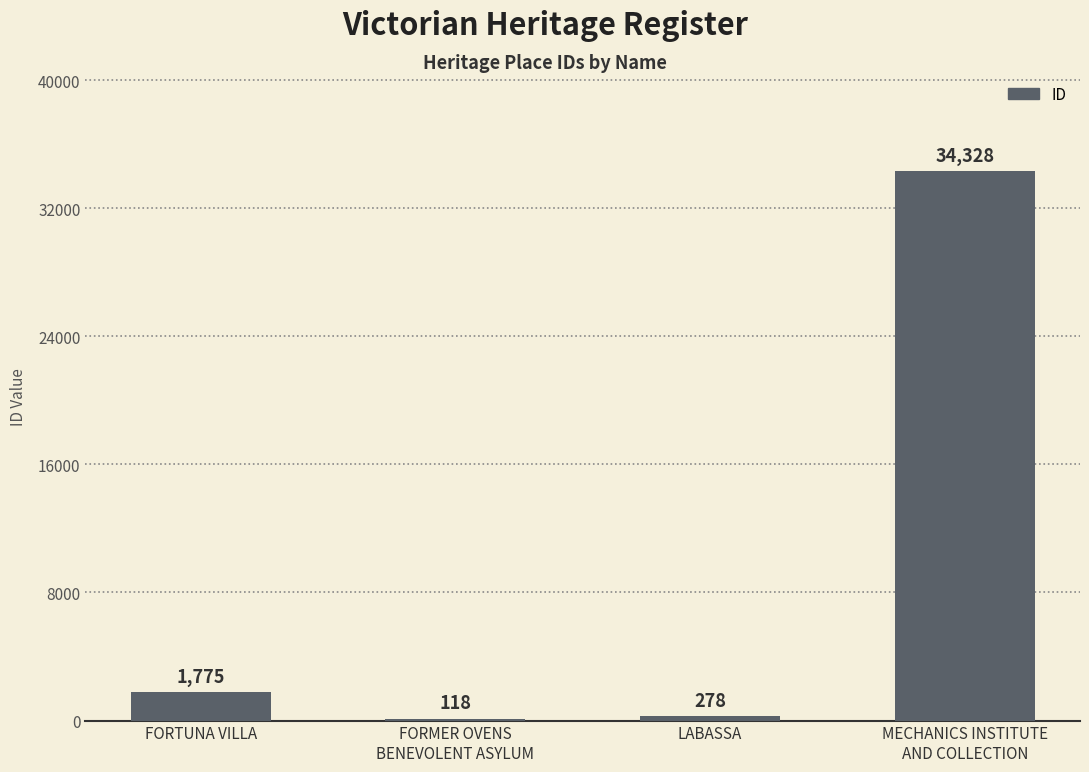

What is the maximum value shown in the chart?

34328